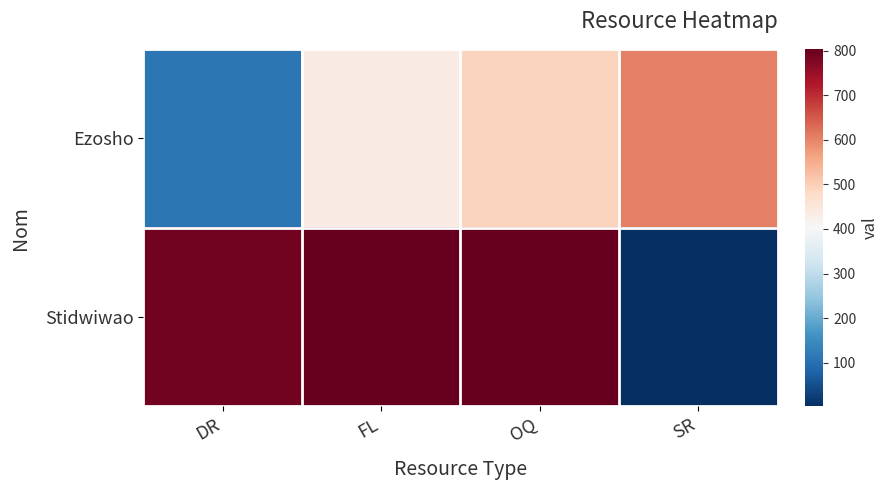

Reading right to left, extract all data points from this chart.

Ezosho: SR=605	OQ=492	FL=437	DR=112
Stidwiwao: SR=2	OQ=804	FL=802	DR=791